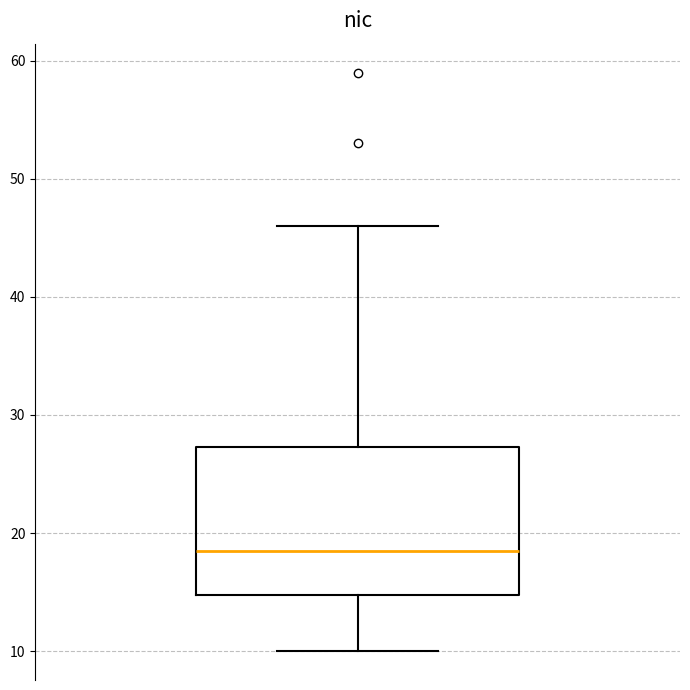

Read this box plot against the y-axis: the position of the median line, the range covered by the box, and the ends of both whiskers. The values are not printed on the chart, so give them approximately, as read against the axis.

median 19, box 15 to 27, whiskers 10 to 46